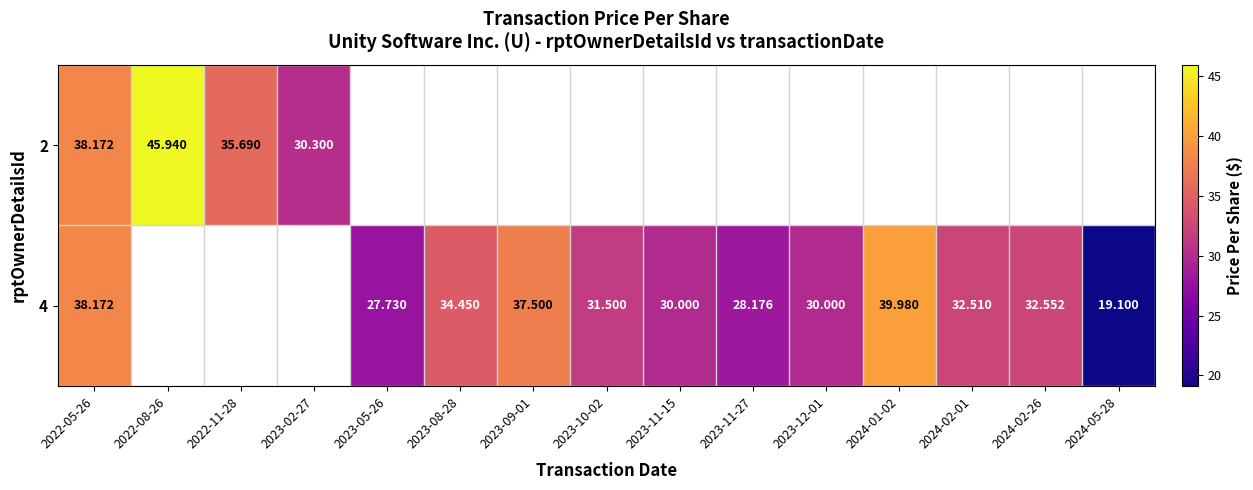

List the series in order of their overall mean, highest first.

2, 4